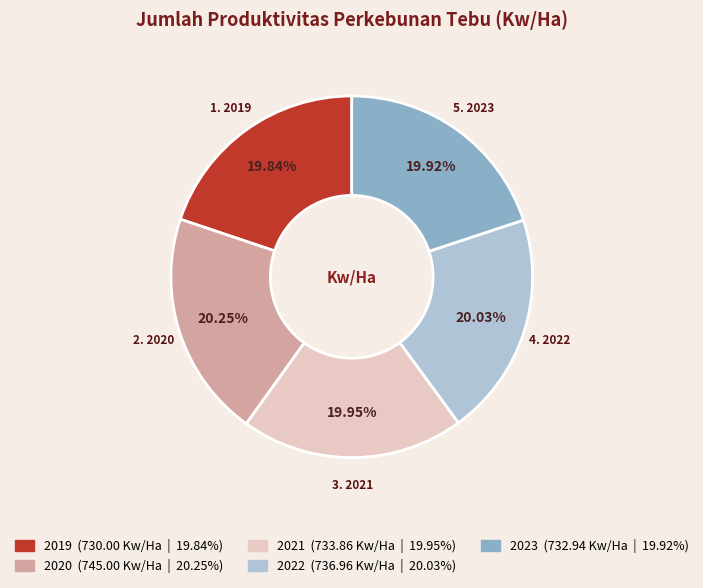

Does 2020 represent more than half of the total?

No